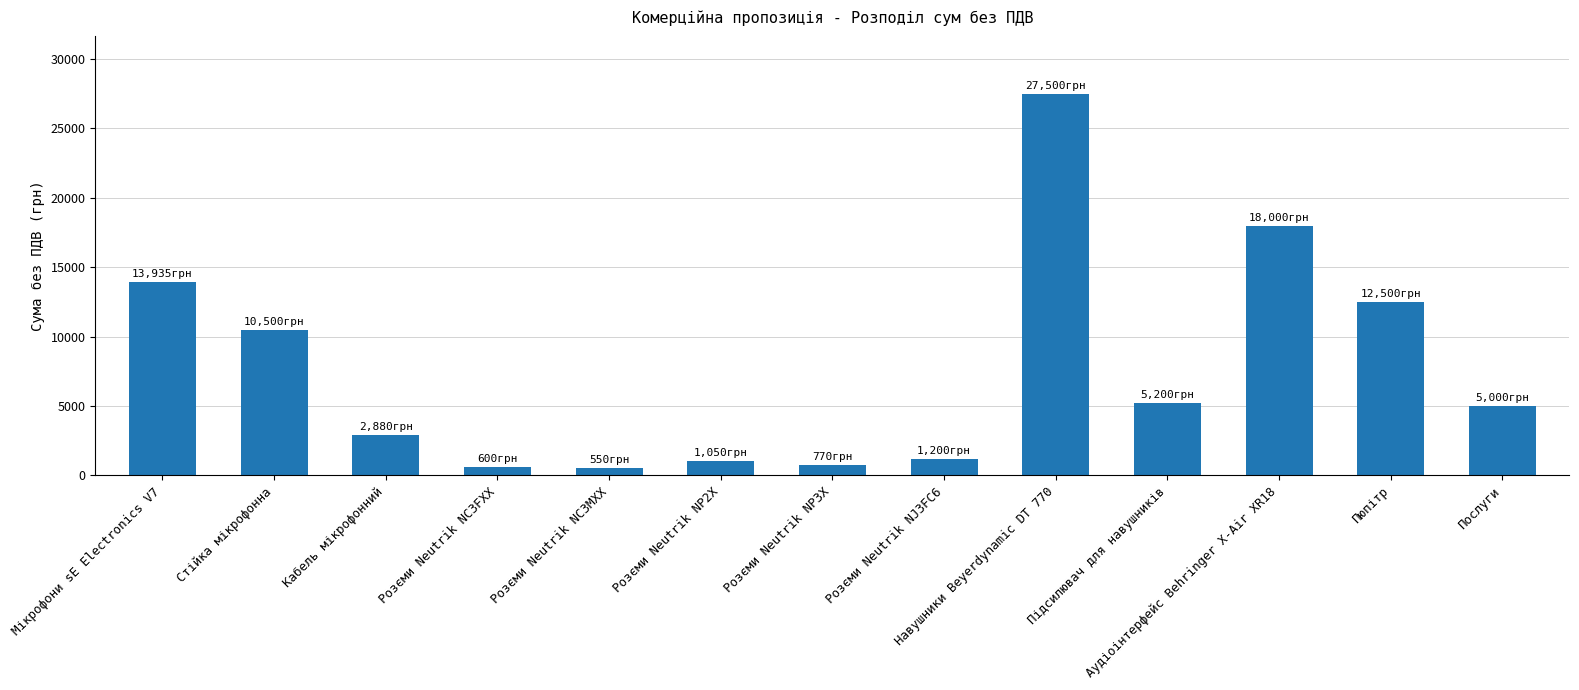

At which label does the data first exceed 5000?

Мікрофони sE Electronics V7